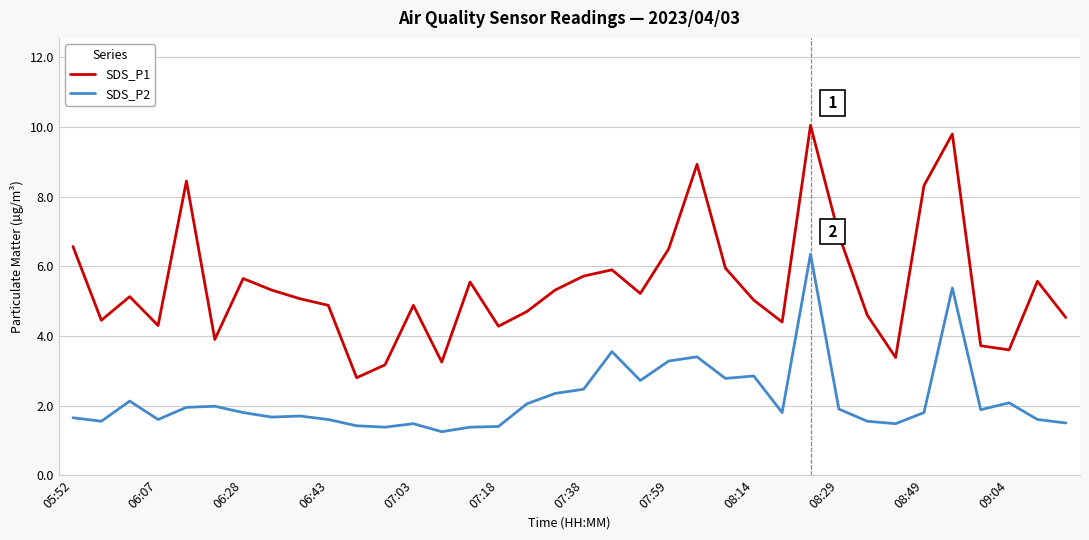

Which series has the widest spread of values?

SDS_P1